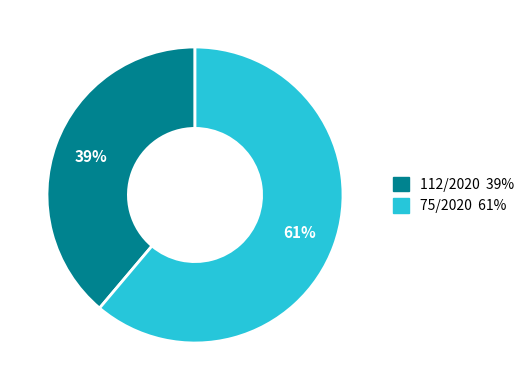

Count the number of slices in the pie.

2